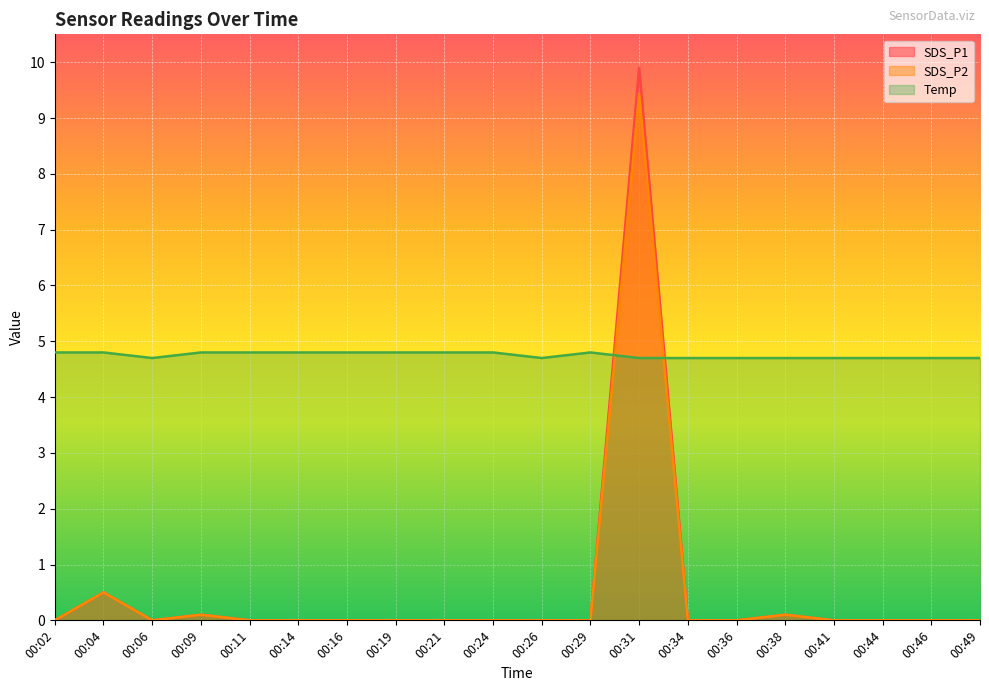

What is the total value across all series at 00:34?

4.7